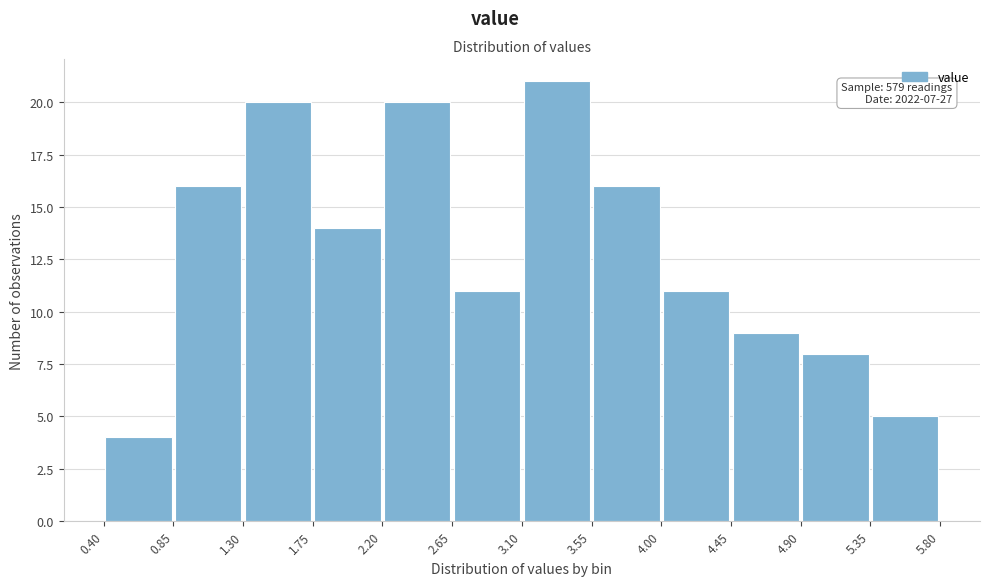

Which range on the x-axis has the tallest bar?

3.10 to 3.55